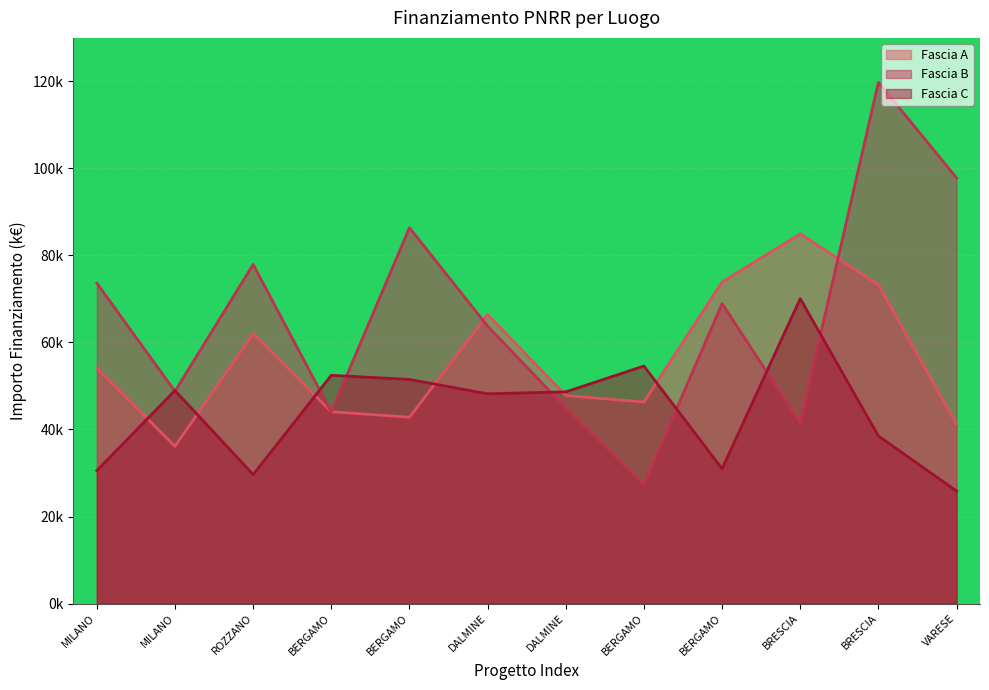

List the series in order of their peak value, lowest first.

Fascia C, Fascia A, Fascia B